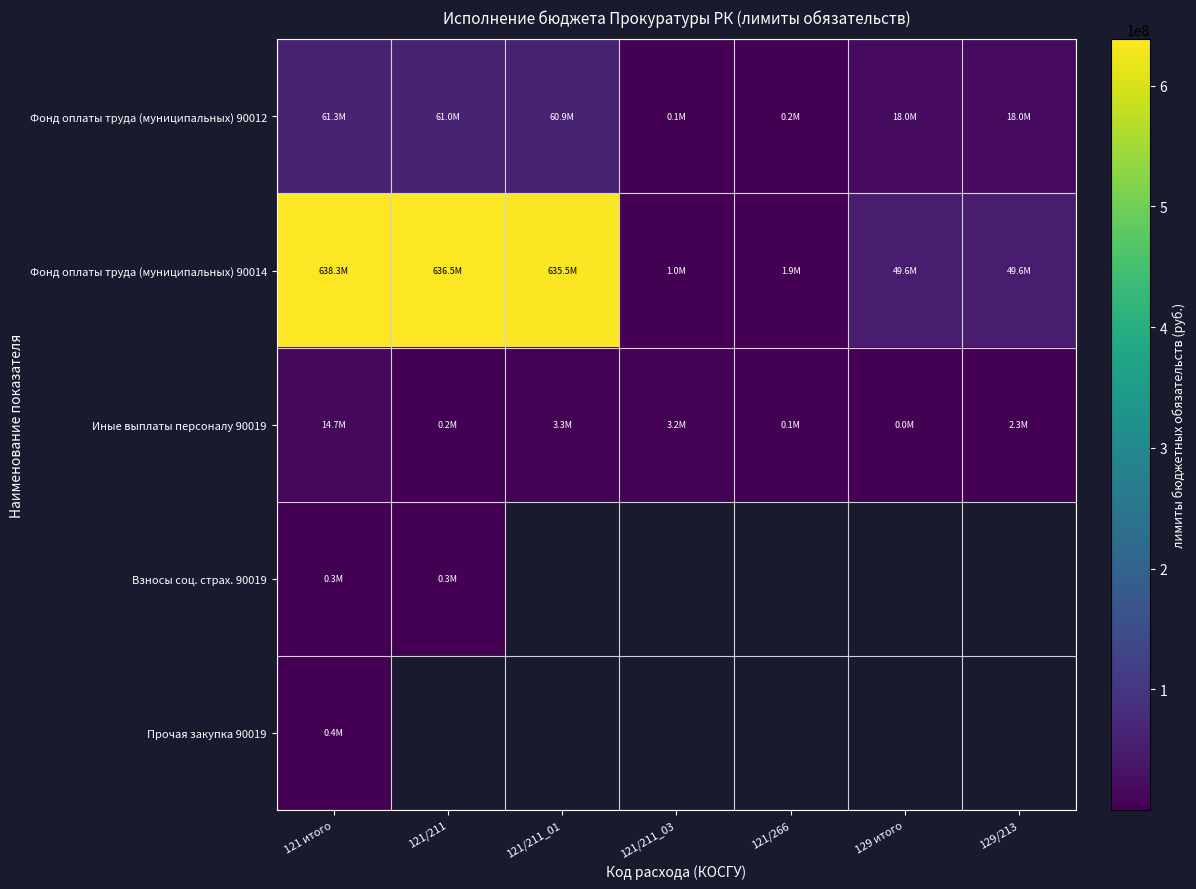

What is the minimum value for Фонд оплаты труда (муниципальных) 90014?

982872.7